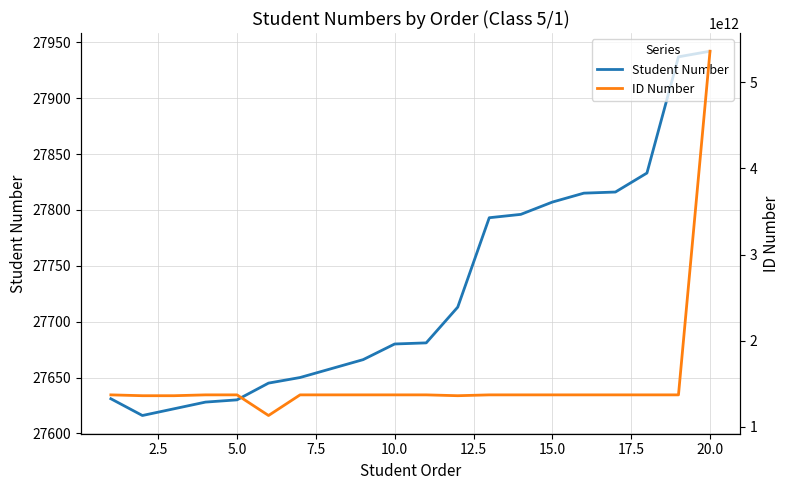

Does the chart display data point markers on the line(s)?

No